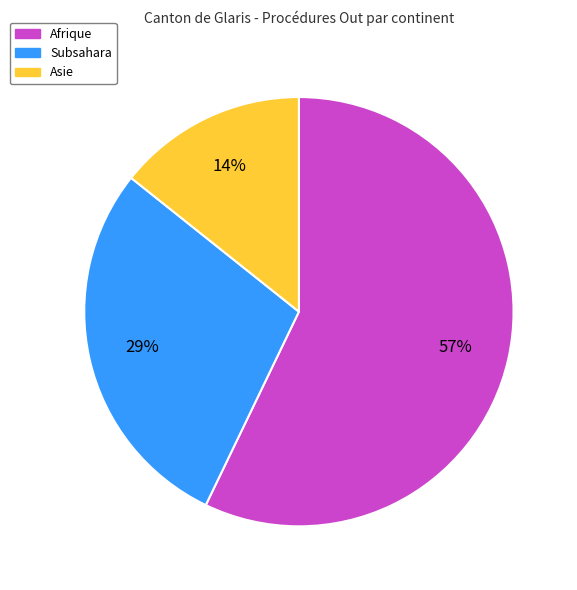

To the nearest percent, what is the difference between the largest and smallest slice percentages?

43%